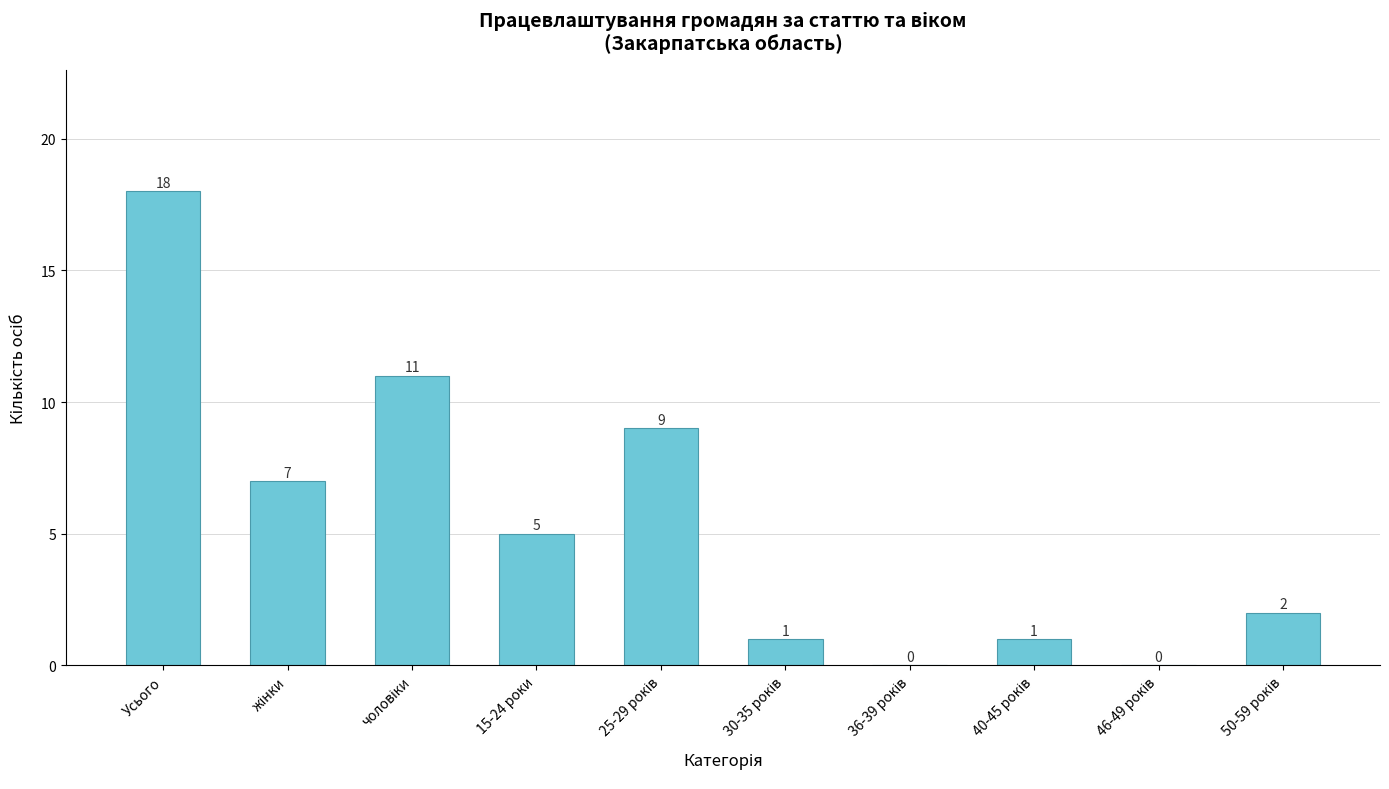

How many values are above zero?

8